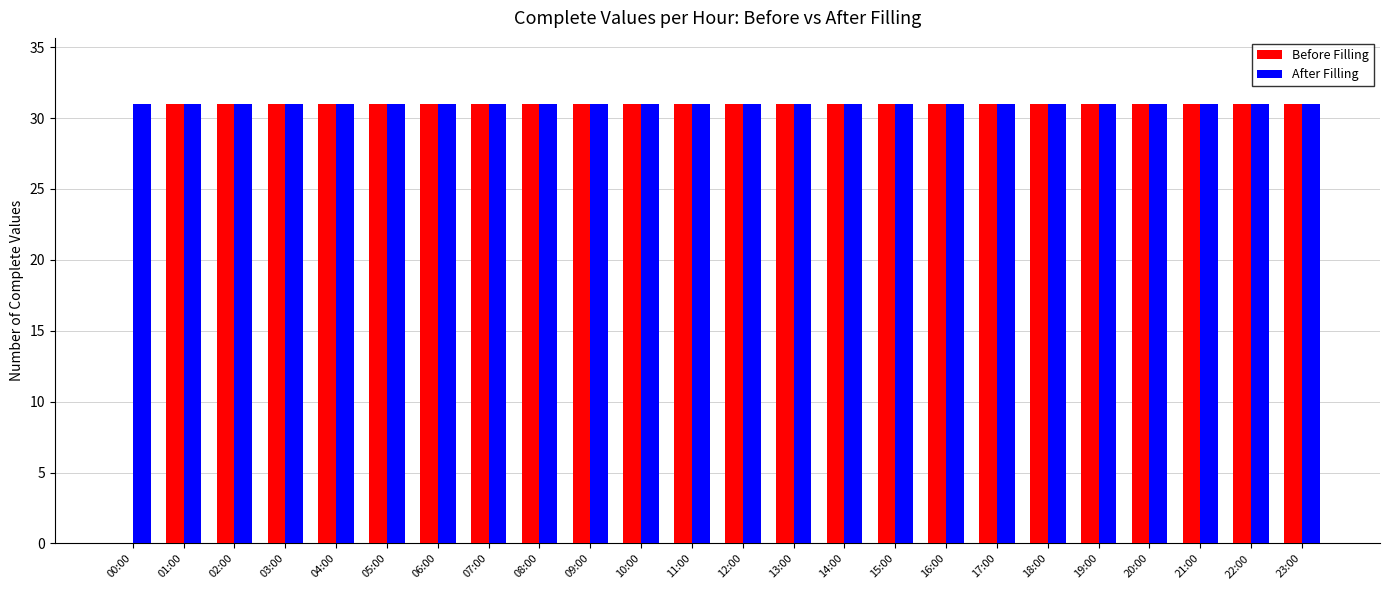

What are all the series names shown in the legend?

Before Filling, After Filling